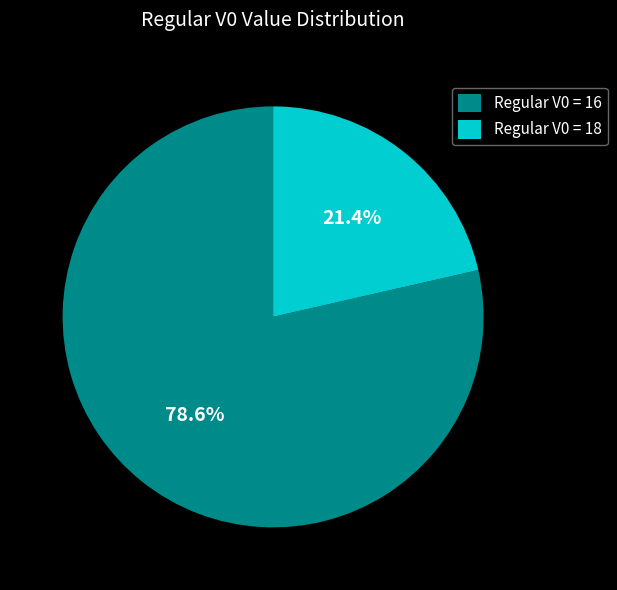

Between Regular V0 = 18 and Regular V0 = 16, which is larger?

Regular V0 = 16